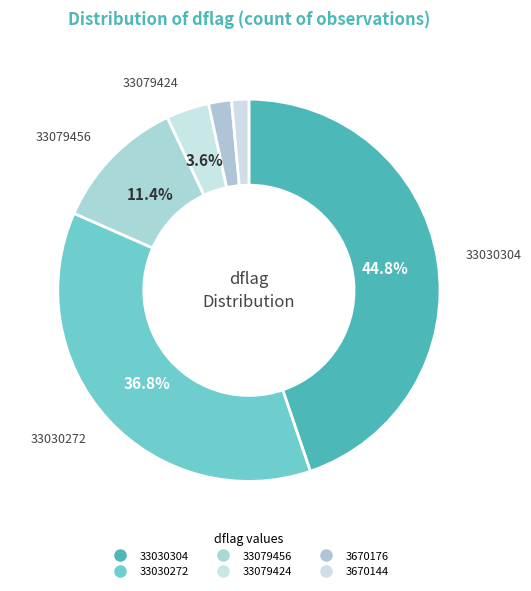

How many slices are in this pie chart?

6